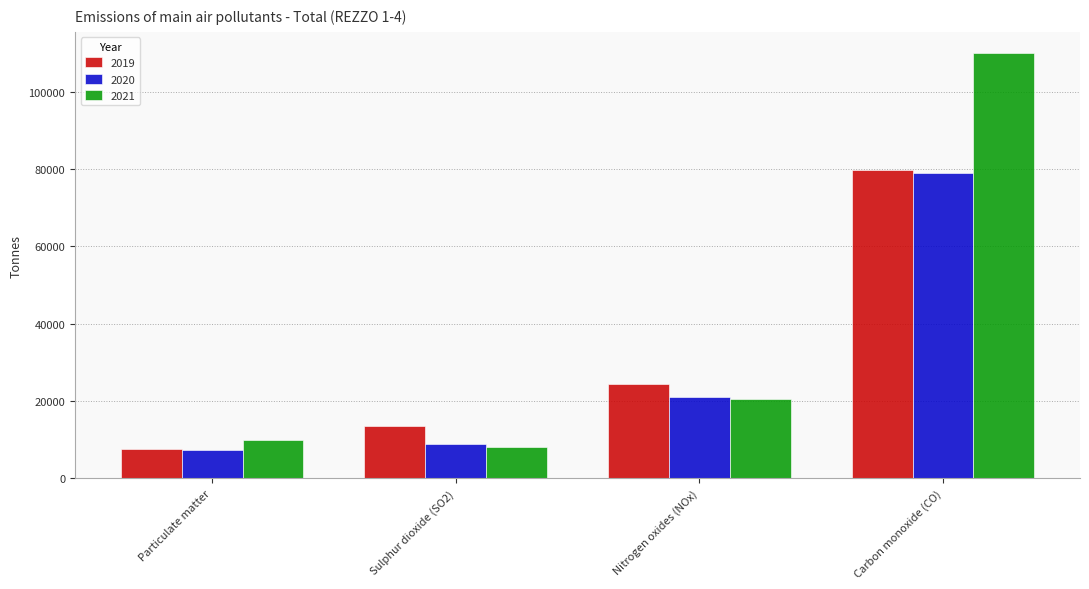

Reading left to right, what are all the values shown in this chart?

2019: 7654.4	13531.5	24505.7	79819.0
2020: 7236.5	8962.3	20955.0	78953.1
2021: 10000.6	8058.3	20534.5	109948.8